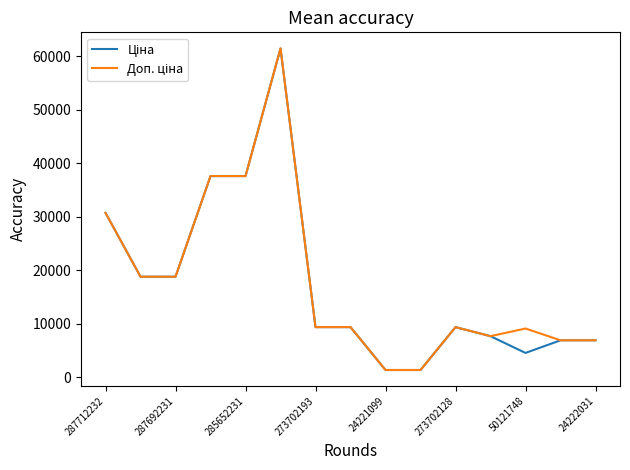

How many lines are shown in the chart?

2